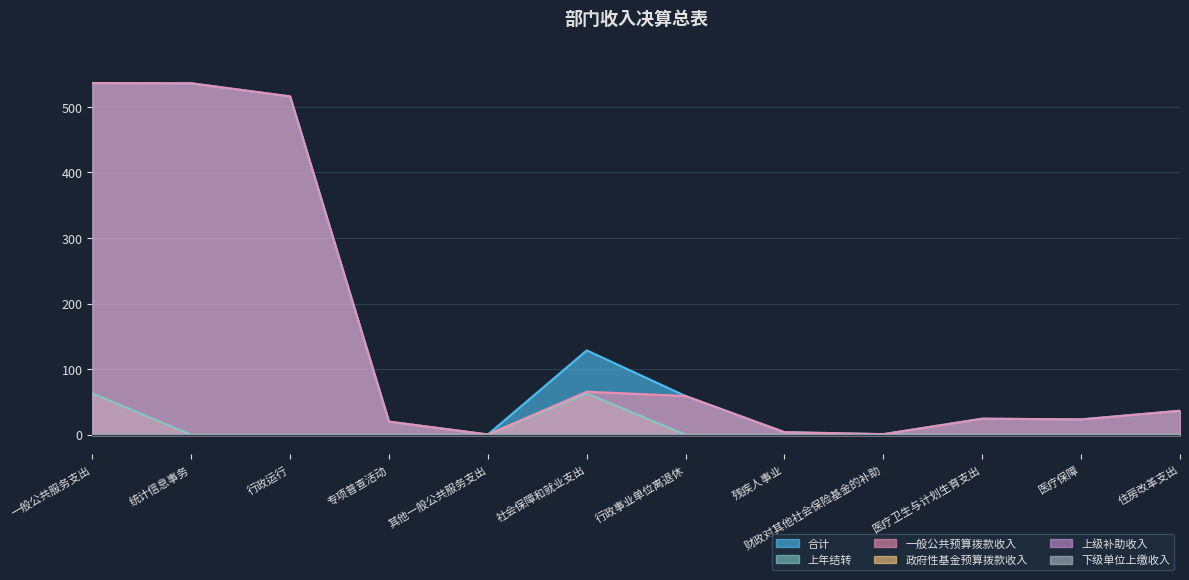

What is the highest value of the 上年结转 series?

63.1